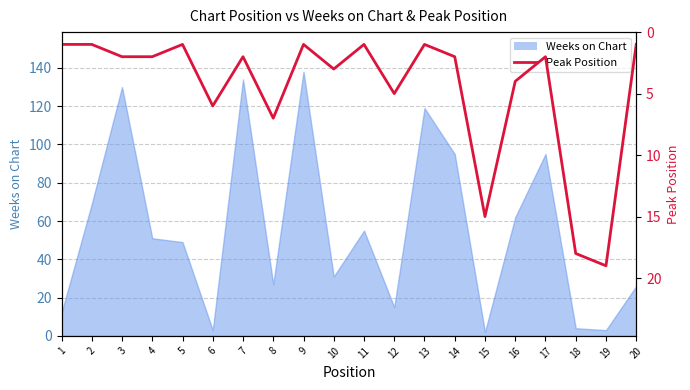

How many points are lower than both their immediate neighbors (excluding endpoints)?

6